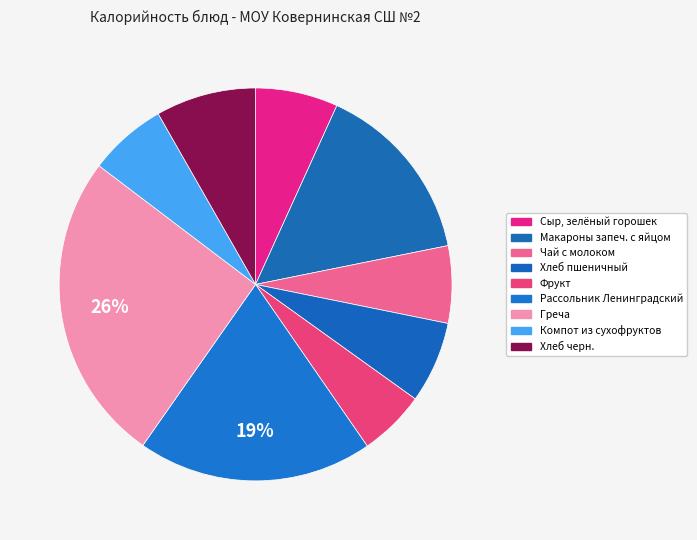

How many slices are in this pie chart?

9